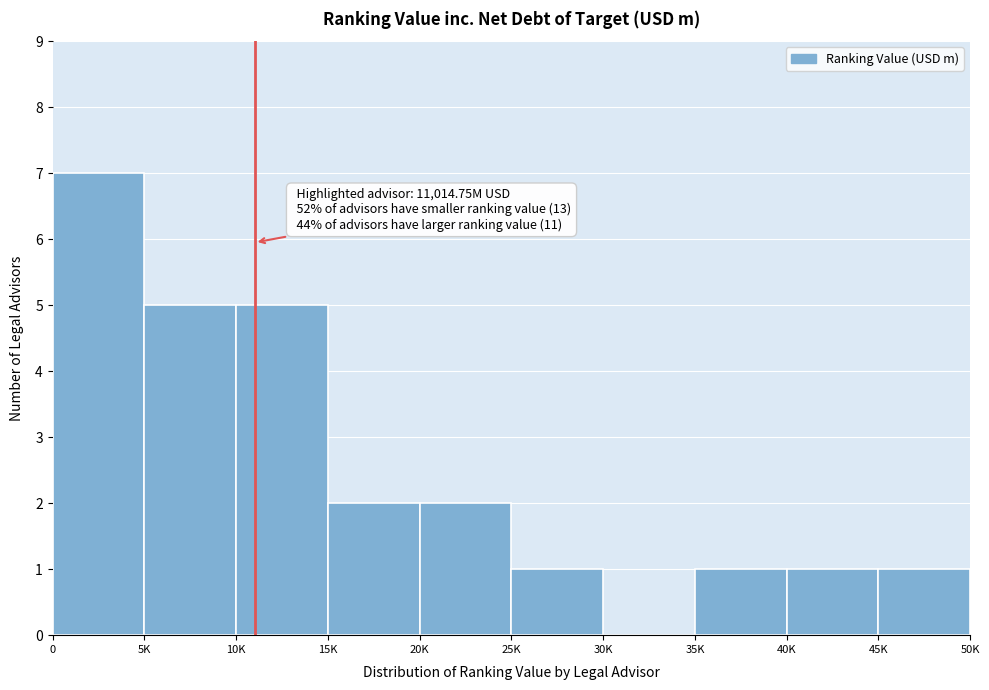

Reading left to right, extract all data points from this chart.

0=7	5K=5	10K=5	15K=2	20K=2	25K=1	30K=0	35K=1	40K=1	45K=1